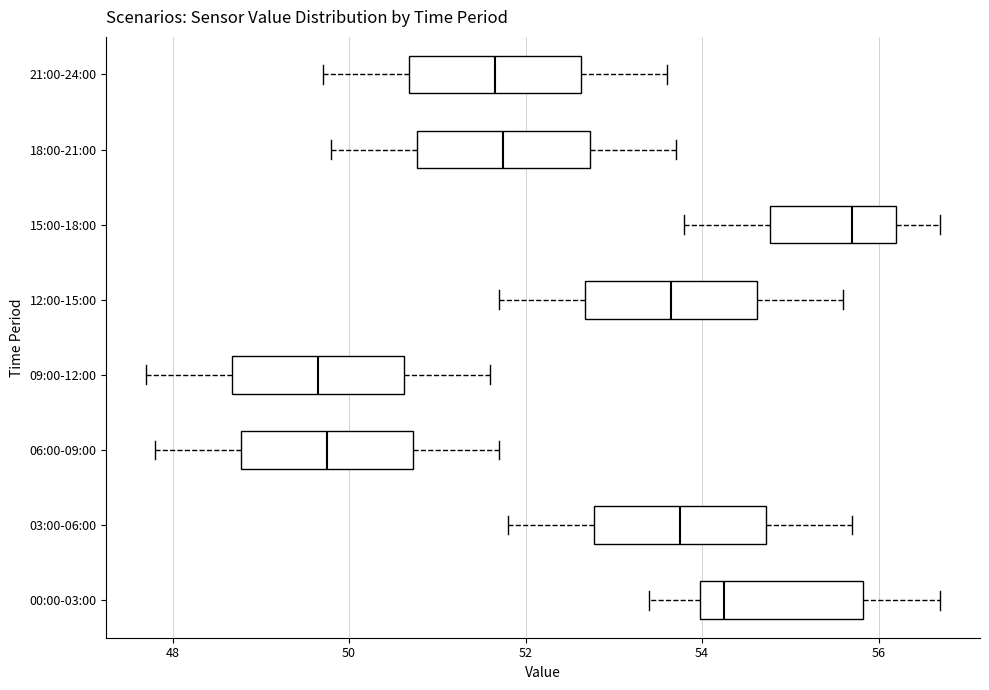

Where does the left whisker of the box for 03:00-06:00 end on the x-axis? The values are not printed on the chart, so give them approximately, as read against the axis.

51.8